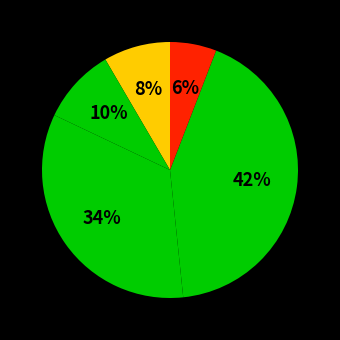

How many segments does this pie chart have?

5